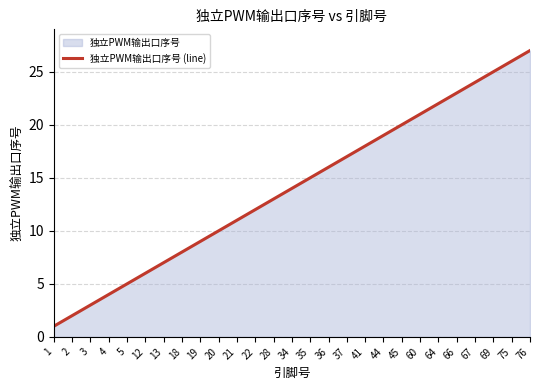

What is the value of the 2nd point from the left?

2